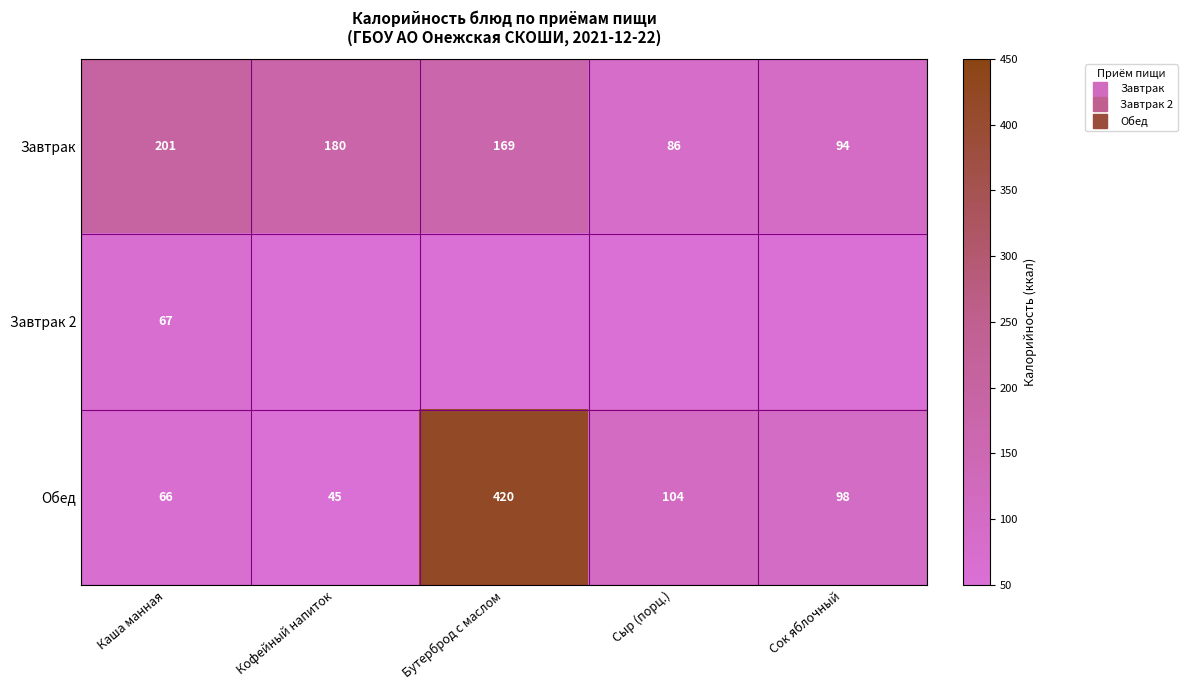

Which label corresponds to the smallest value in the chart?

Кофейный напиток